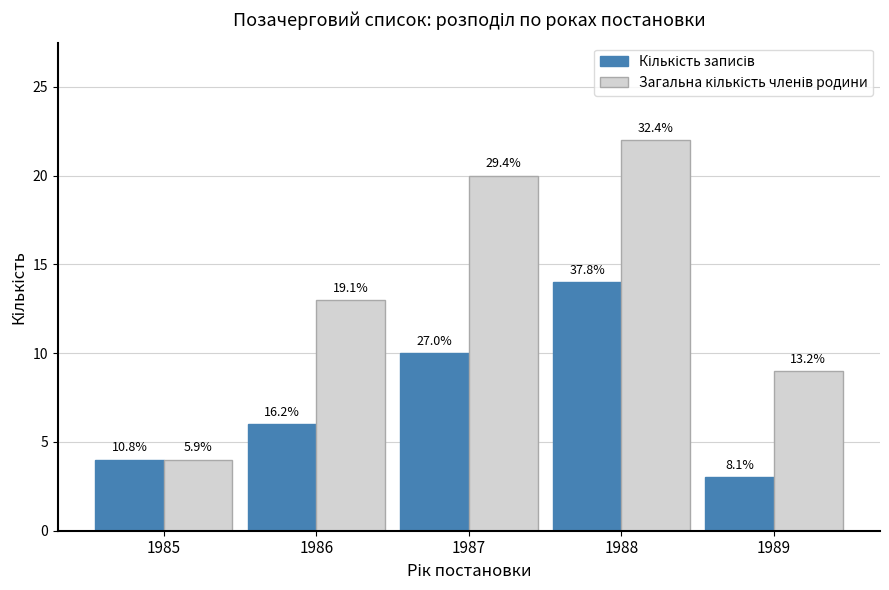

Does the chart contain stacked bars?

No